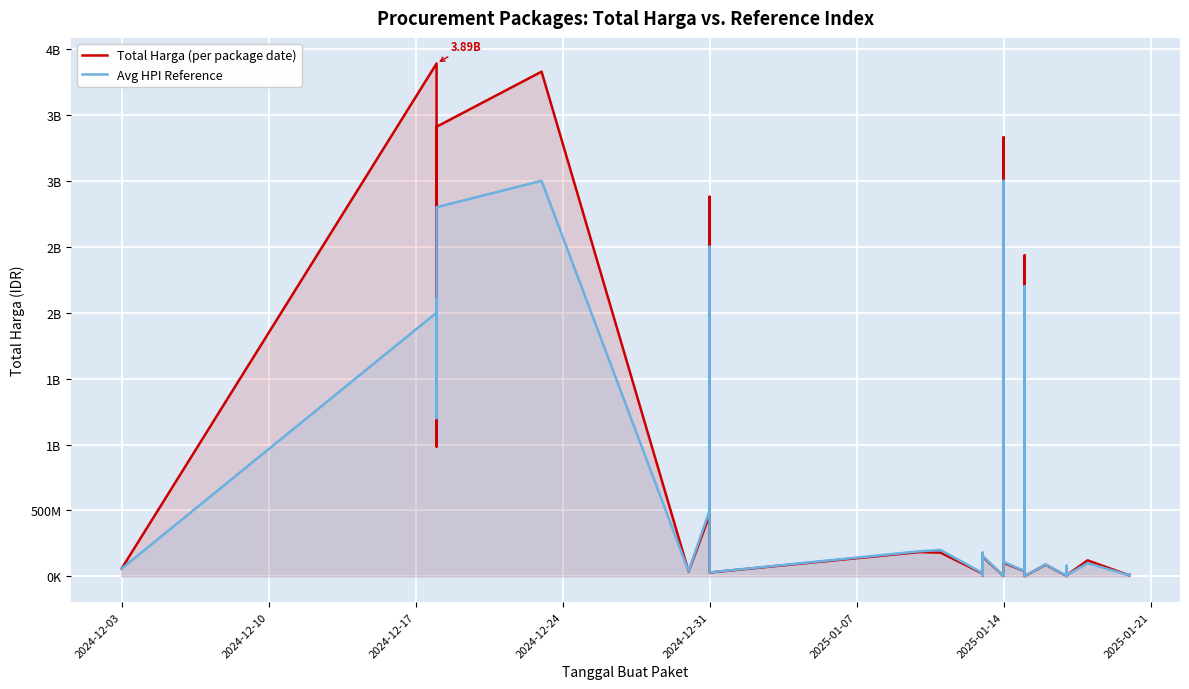

Which has a higher value, 23 or 2024-12-31?

2024-12-31